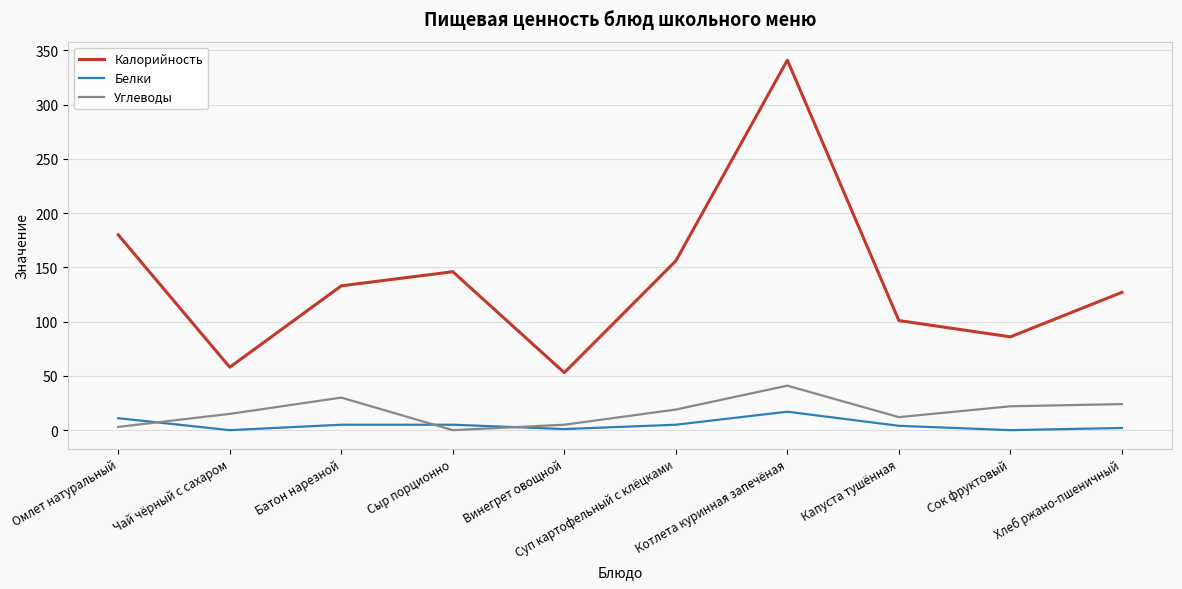

What position from the right is Чай чёрный с сахаром?

9